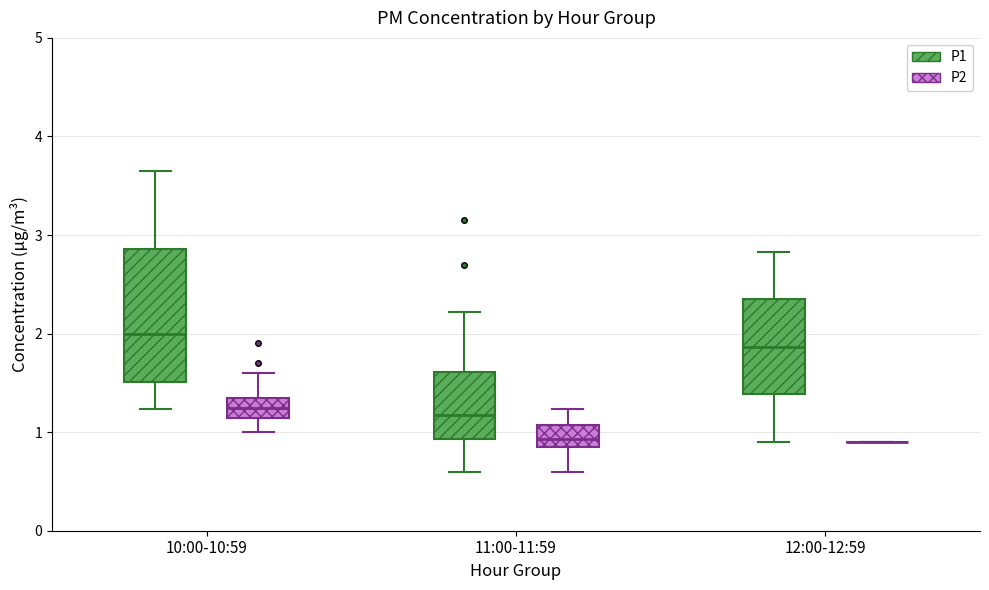

Reading left to right, read every box against the y-axis: the position of its median line, the range the box covers, and the ends of its whiskers. The values are not printed on the chart, so give them approximately, as read against the axis.

10:00-10:59 (P1): median 2.0, box 1.5 to 2.9, whiskers 1.2 to 3.7
10:00-10:59 (P2): median 1.3, box 1.1 to 1.4, whiskers 1.0 to 1.6
11:00-11:59 (P1): median 1.2, box 0.9 to 1.6, whiskers 0.6 to 2.2
11:00-11:59 (P2): median 0.9 (inside the box), box 0.9 to 1.1, whiskers 0.6 to 1.2
12:00-12:59 (P1): median 1.9, box 1.4 to 2.3, whiskers 0.9 to 2.8
12:00-12:59 (P2): box collapsed to a line at 0.9, whiskers 0.9 to 0.9